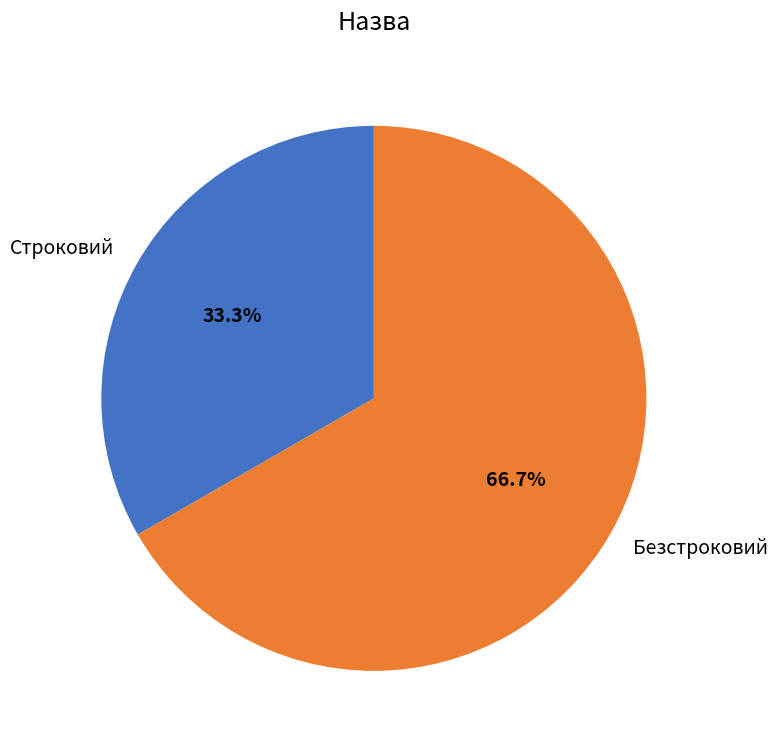

True or false: Безстроковий accounts for 67% of the total.

True